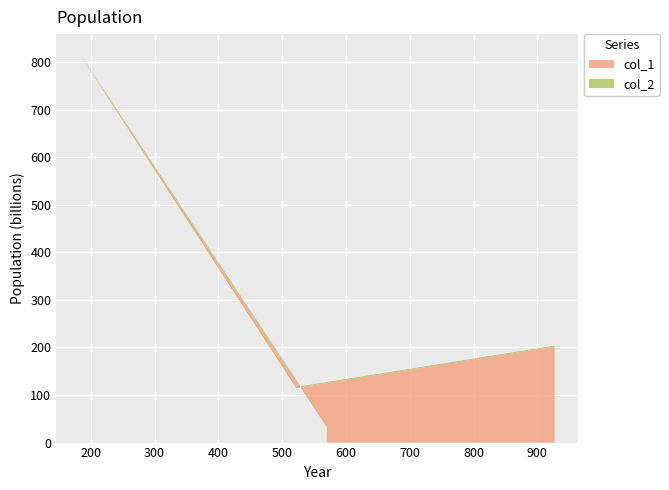

Reading left to right, what are all the values shown in this chart?

col_1: 927=202	522=115	183=816	570=33
col_2: 927=2	522=2	183=2	570=2